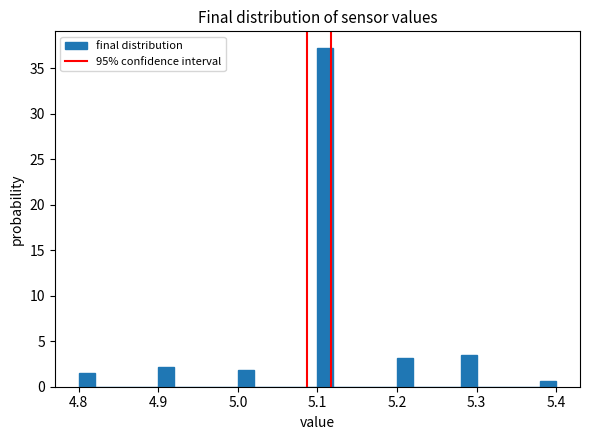

Around what value on the x-axis is the tallest bar? Give the approximate position of its centre, as read against the axis.

5.11